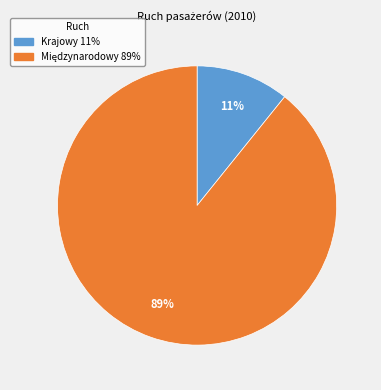

Does Krajowy account for over 50% of the chart?

No